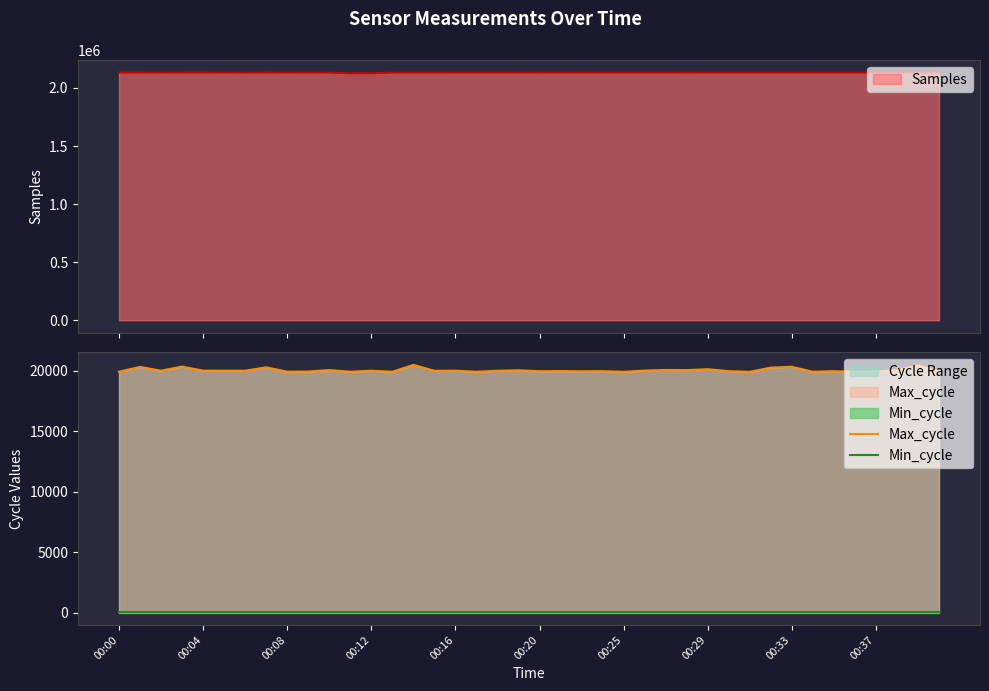

What is the value of the Max_cycle point at the 31st from the left?

19923